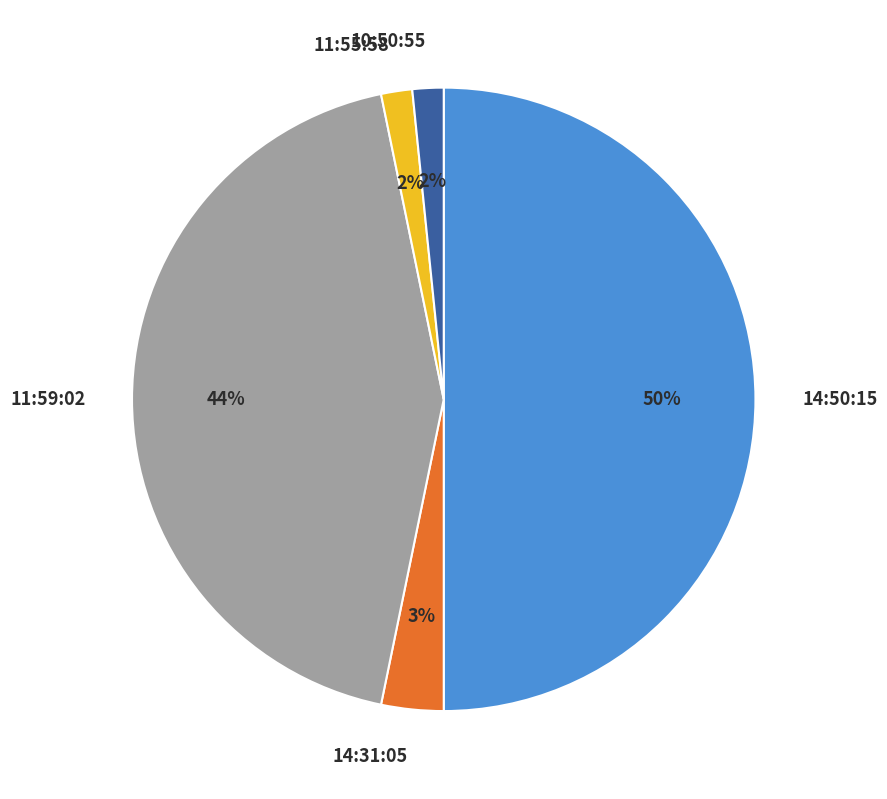

Does 14:31:05 represent more than half of the total?

No